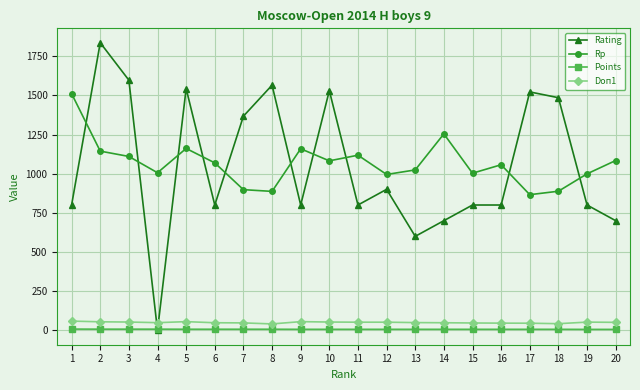

At how many categories does at least one series exceed 1687?

1